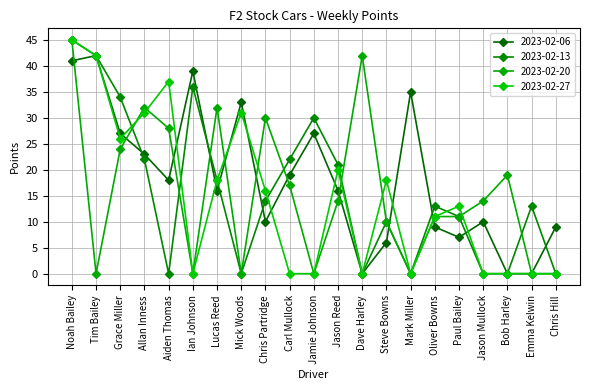

What is the total value across all series at Chris Hill?

9